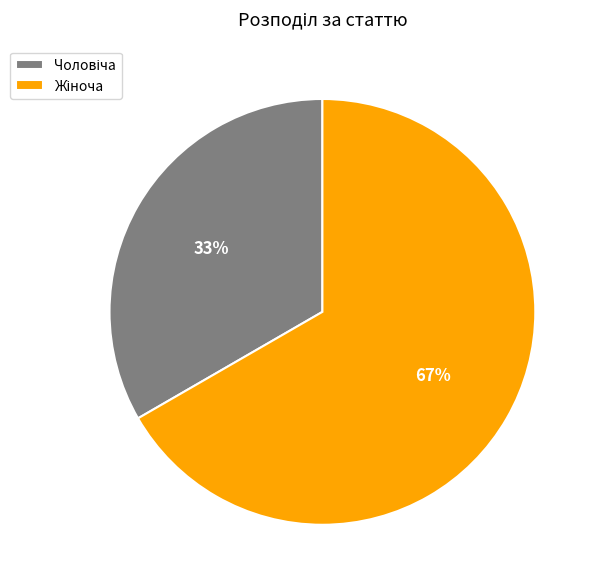

Is there any slice that represents more than half of the pie?

Yes